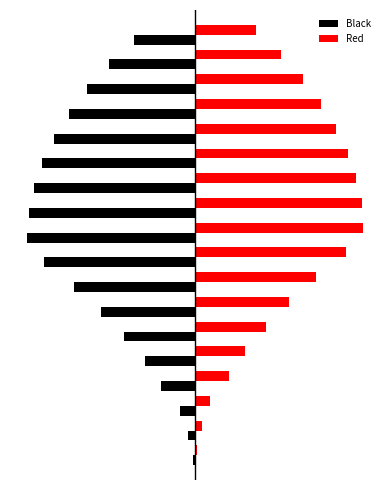

What are all the series names shown in the legend?

Black, Red